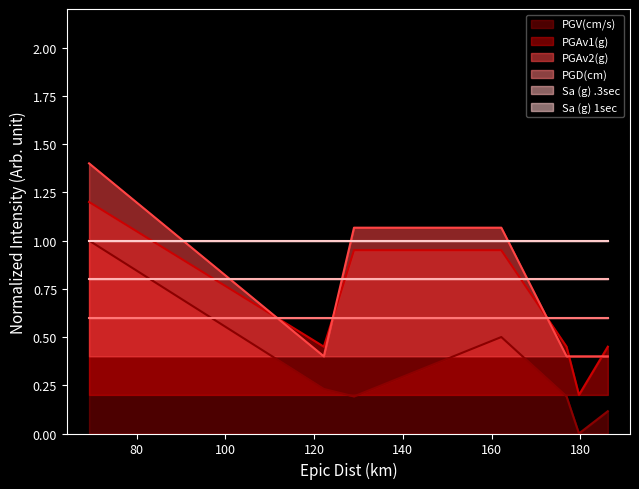

True or false: PGV(cm/s) and PGAv2(g) intersect in this chart.

False